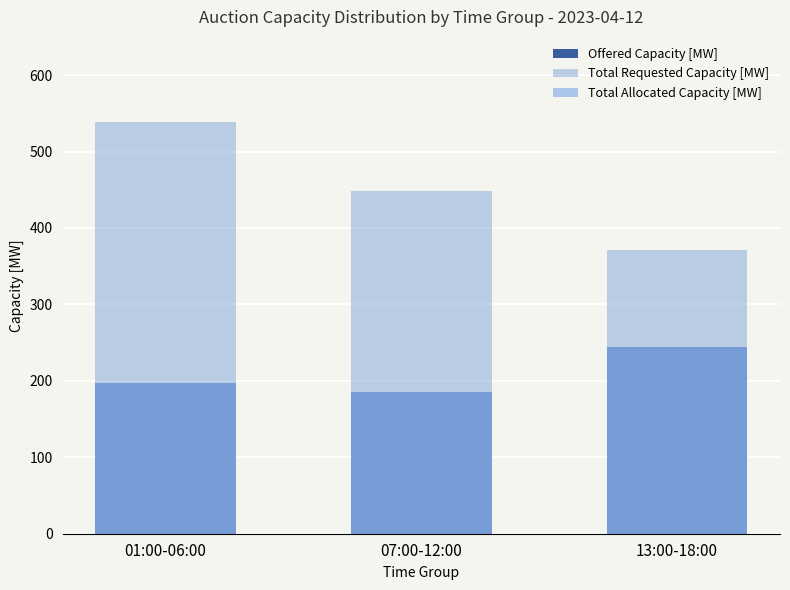

Reading left to right, extract all data points from this chart.

Offered Capacity [MW]: 01:00-06:00=197	07:00-12:00=185	13:00-18:00=244
Total Requested Capacity [MW]: 01:00-06:00=539	07:00-12:00=449	13:00-18:00=371
Total Allocated Capacity [MW]: 01:00-06:00=197	07:00-12:00=185	13:00-18:00=244